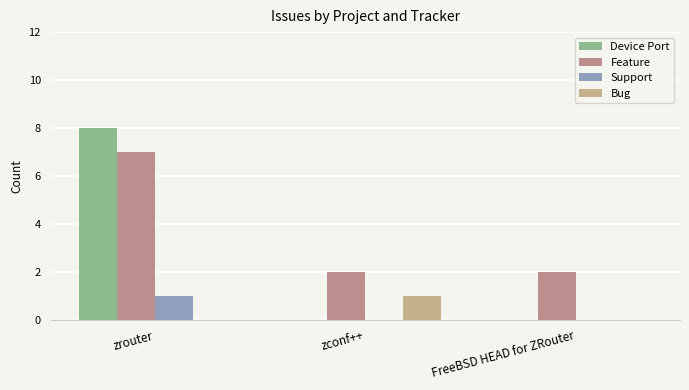

What position from the left is zconf++?

2